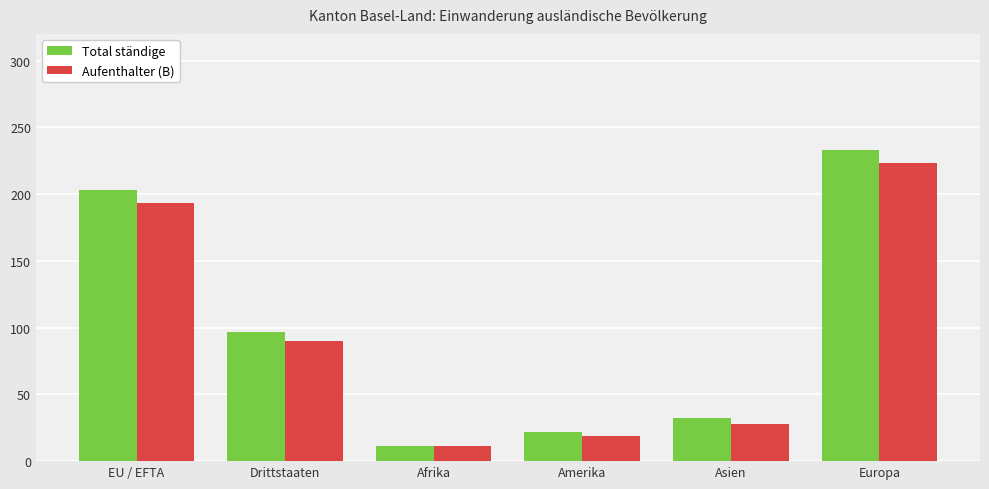

At which label does Aufenthalter (B) reach its minimum?

Afrika